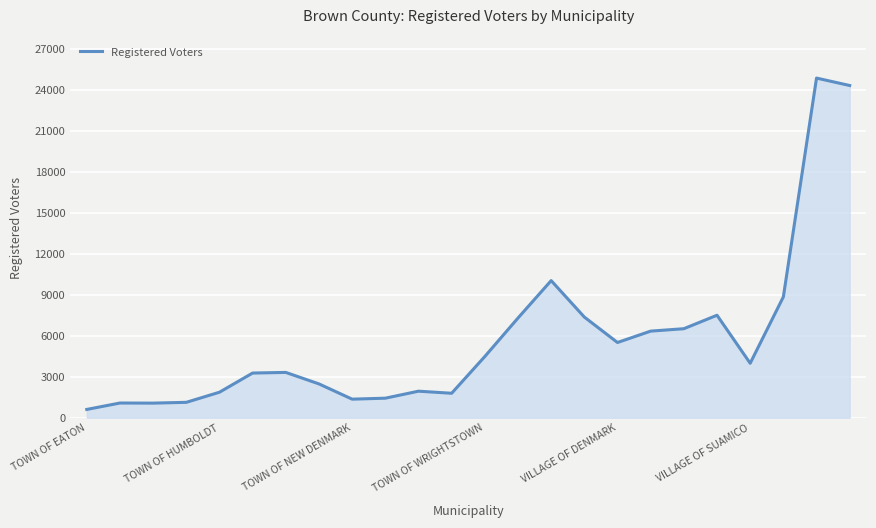

What is the maximum value shown in the chart?

24870.3